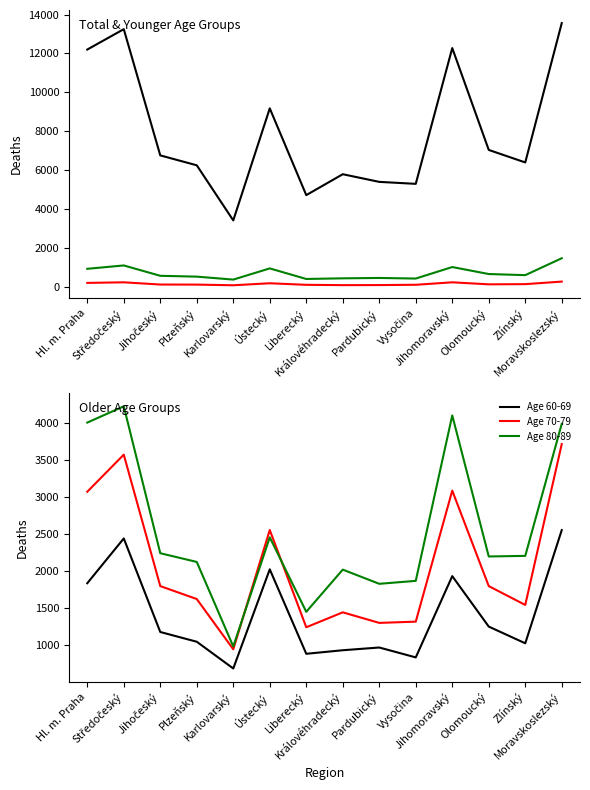

Reading right to left, transcribe all the data shown in this chart.

Celkem (total deaths): 13560	6389	7033	12275	5288	5389	5783	4707	9172	3406	6242	6752	13248	12199
Age 15-39: 257	126	116	220	93	78	75	91	171	68	102	106	220	190
Age 40-59: 1459	589	646	1006	414	444	425	392	936	360	512	555	1088	915
Age 60-69: 2557	1025	1251	1934	834	968	931	883	2026	684	1046	1178	2444	1838
Age 70-79: 3721	1544	1799	3091	1318	1301	1444	1242	2558	944	1624	1799	3578	3076
Age 80-89: 3995	2208	2200	4109	1870	1830	2022	1451	2459	982	2126	2244	4232	4012